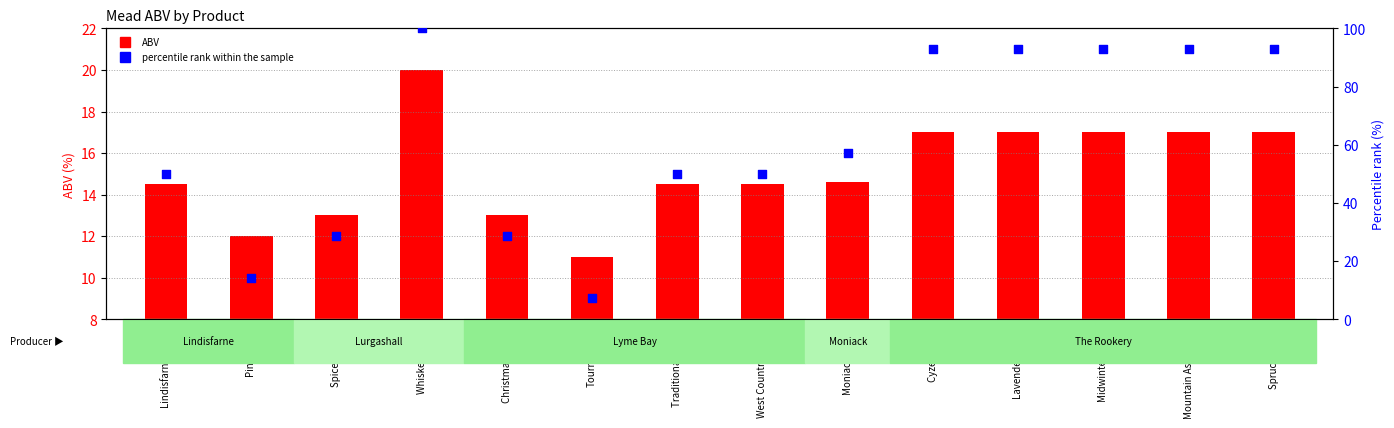

What is the total value across all series at Christmas Mead?

41.6